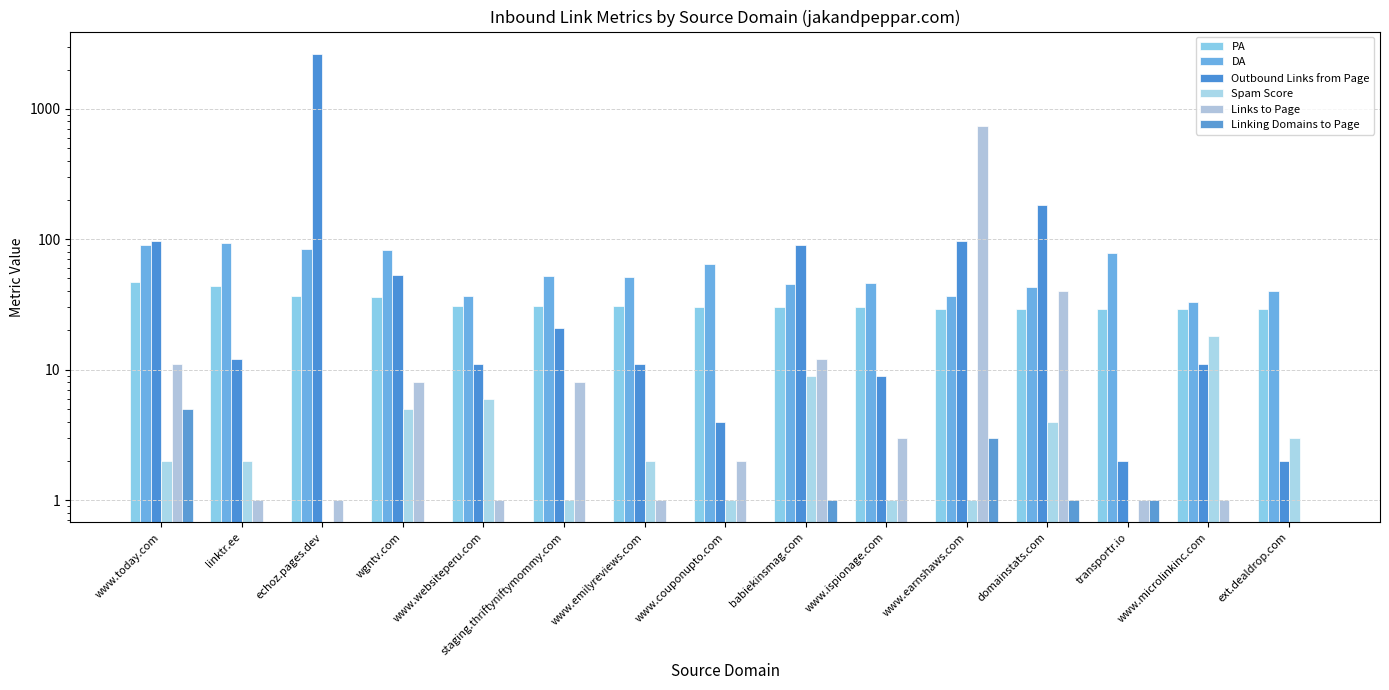

What is the sum of the PA values at wgntv.com and www.couponupto.com?

66